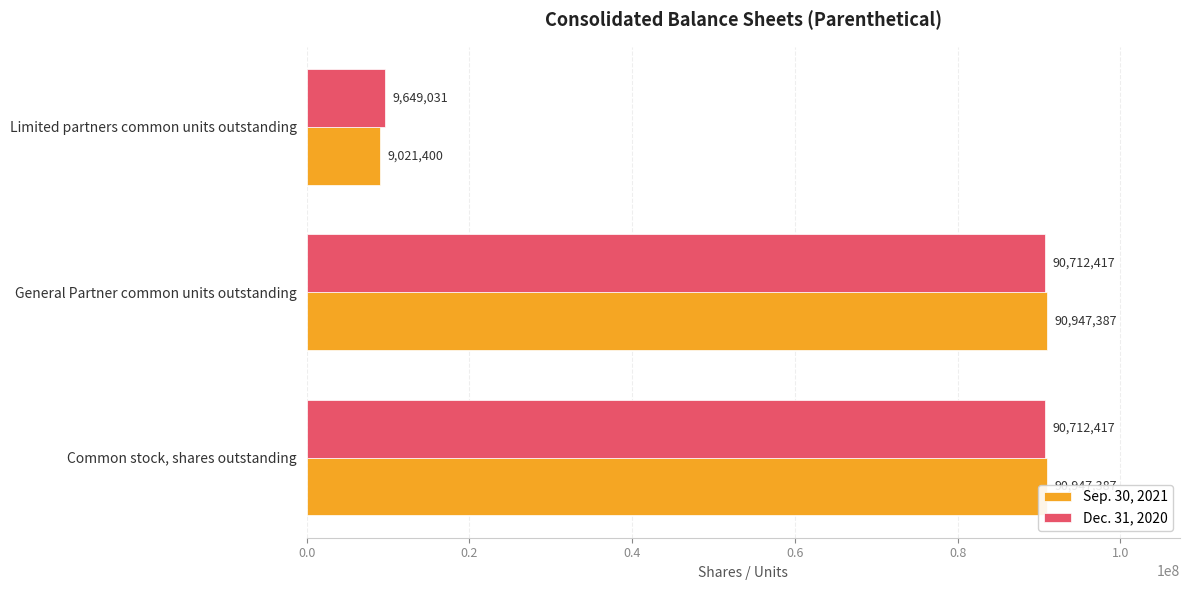

List the series in order of their overall mean, highest first.

Dec. 31, 2020, Sep. 30, 2021